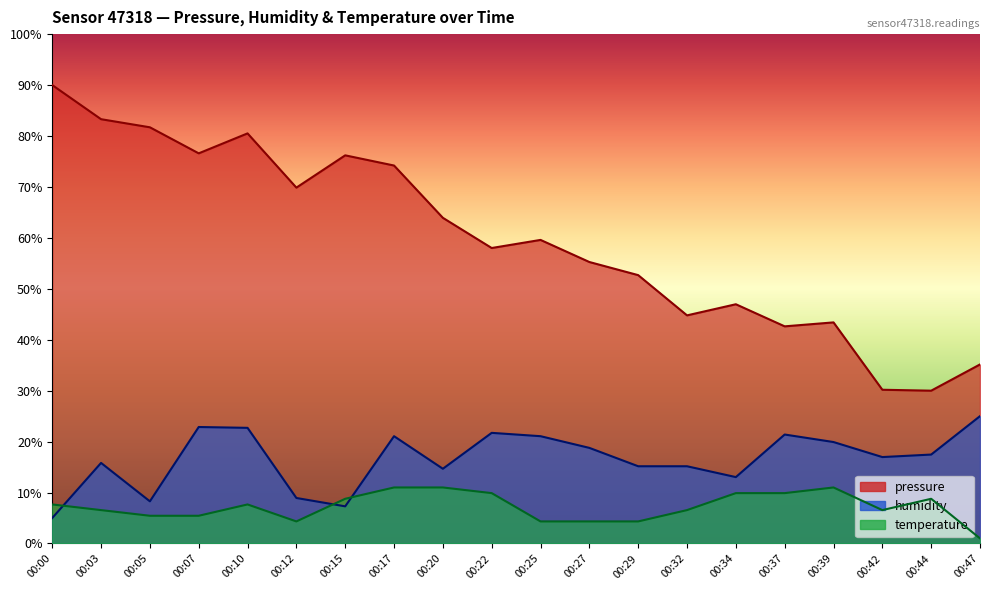

What is the minimum value for temperature?

1.0